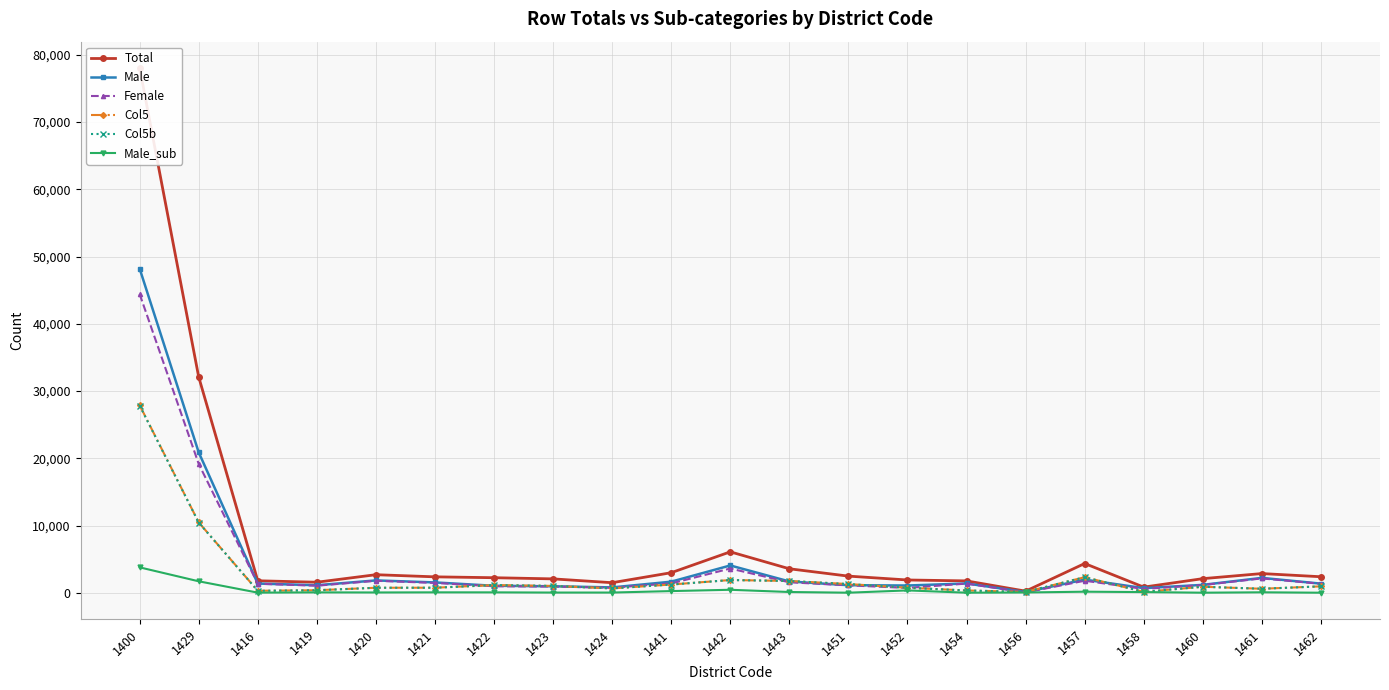

Where does the Col5 series first go above 904?

1400